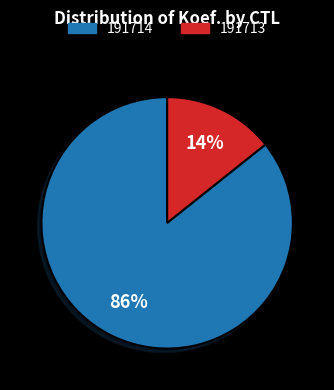

How many segments does this pie chart have?

2